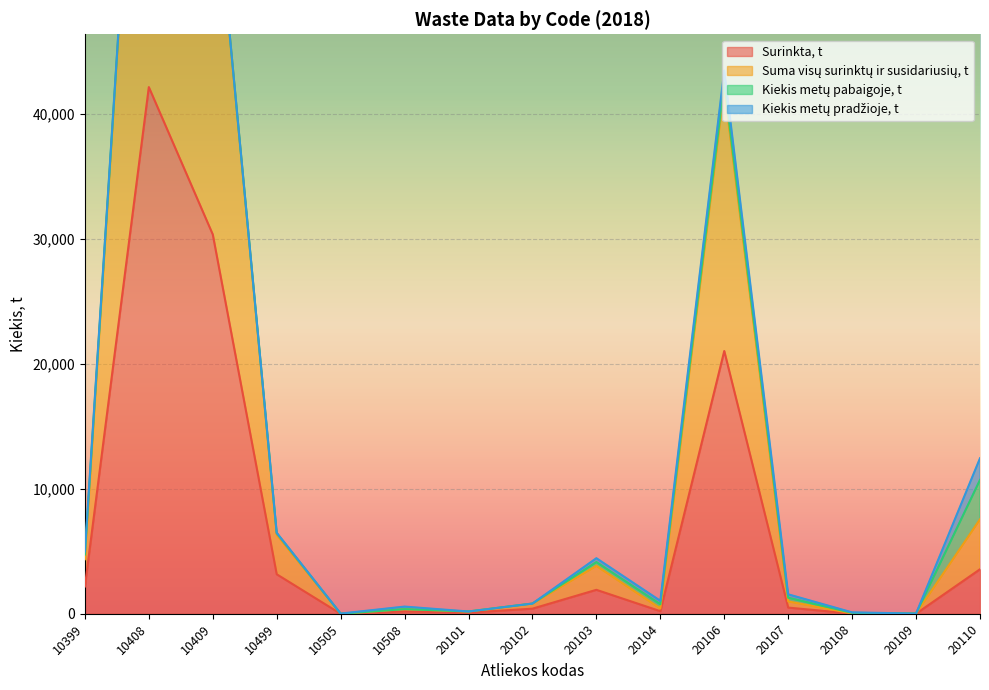

What is the value of the Surinkta, t point at the 9th from the left?

1917.3